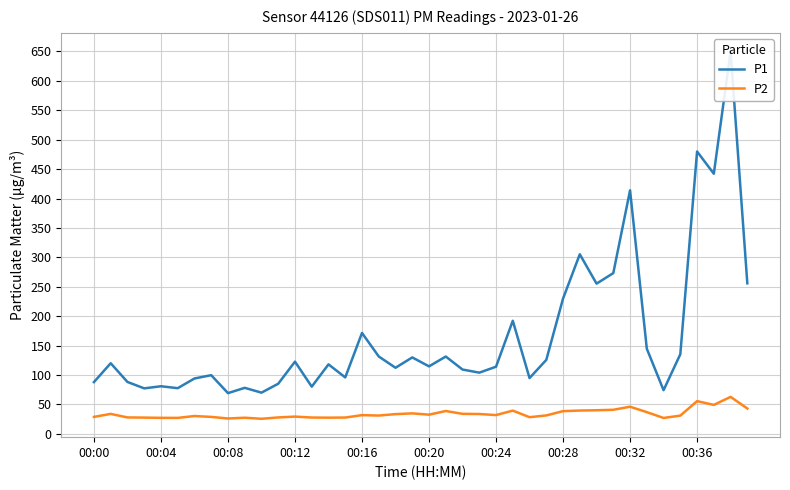

What is the smallest value displayed?

25.7